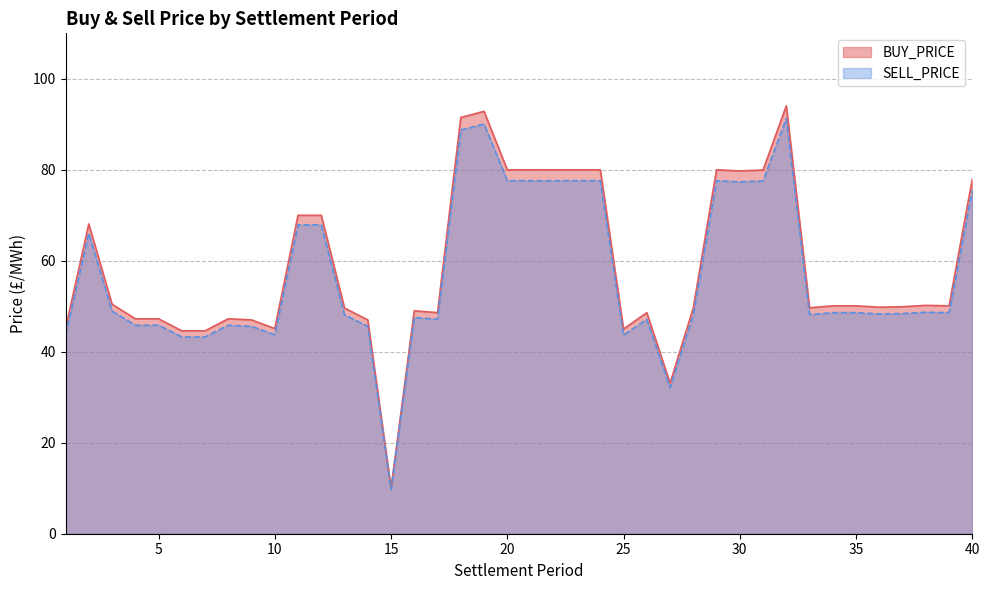

What is the sum of the BUY_PRICE values at 13 and 18?

141.1